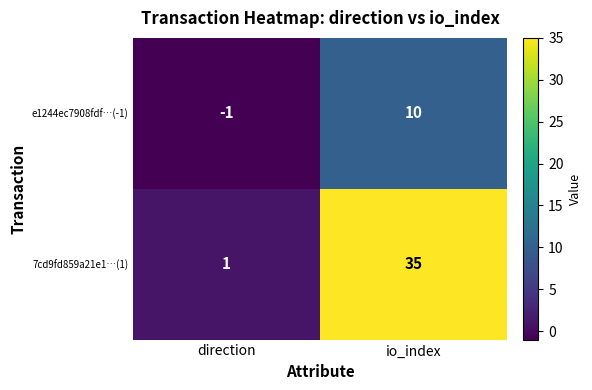

The 7cd9fd859a21e1…(1) series shows 35 at io_index. True or false?

True